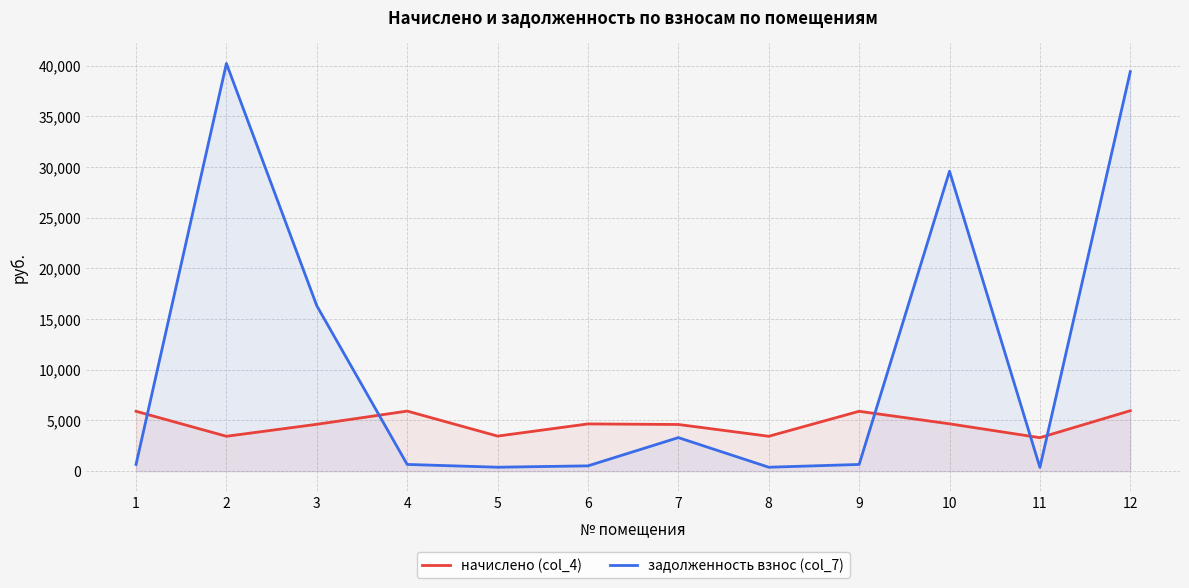

What is the minimum value shown in the chart?

366.3